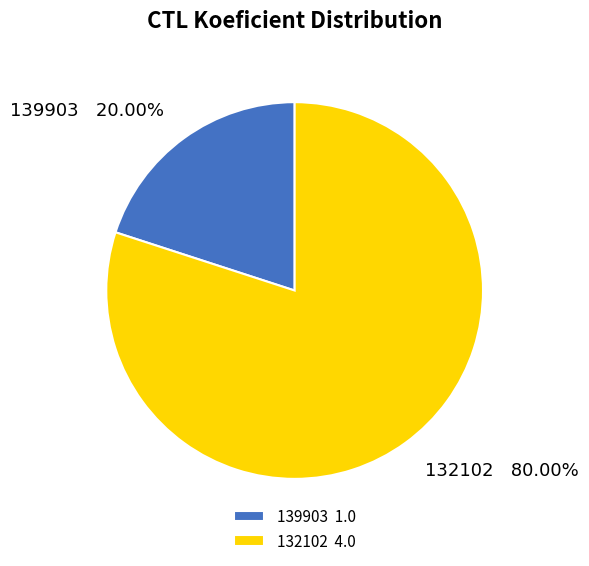

The 139903 slice represents 20% of the pie. True or false?

True